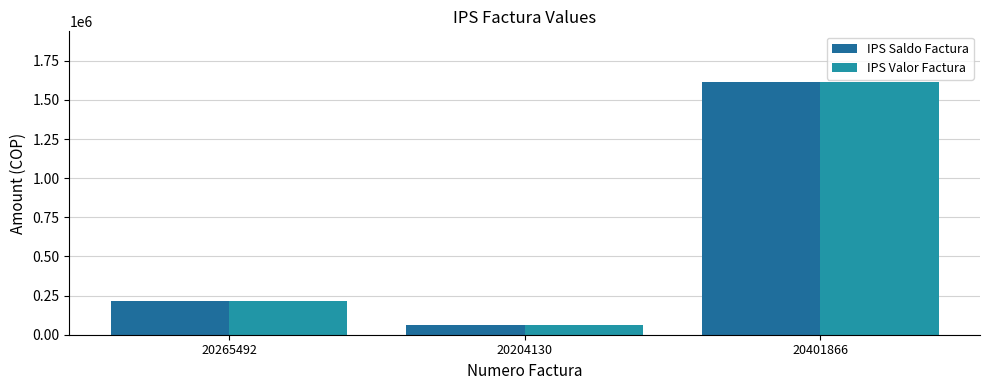

What is the total value across all series at 20265492?

425838